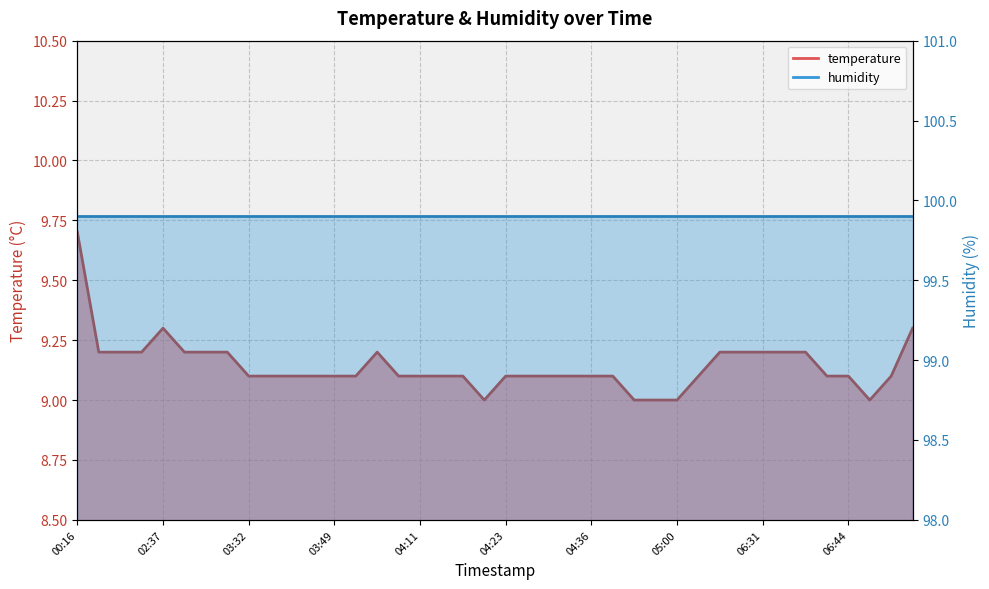

How many interior local peaks (higher than both neighbors) does the data have?

2